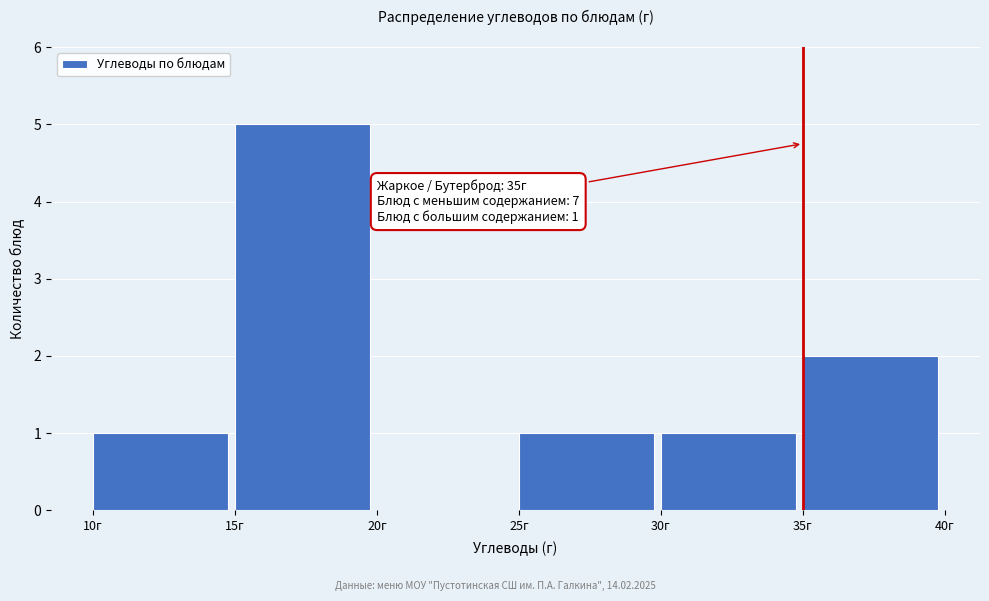

Over which range of the x-axis is the bar tallest?

15 to 20